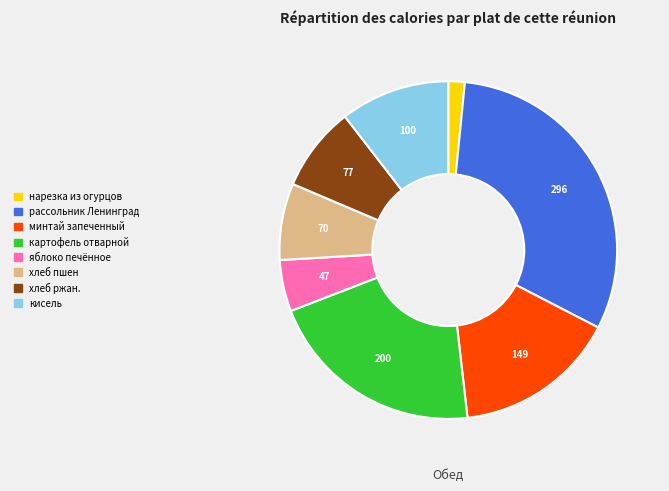

Is there any slice that represents more than half of the pie?

No